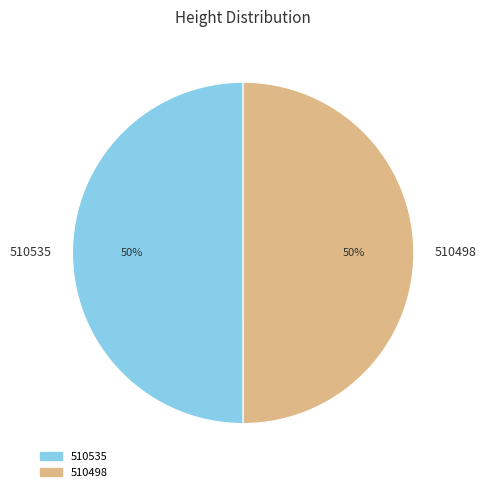

Do 510535 and 510498 together represent more than half of the pie?

Yes